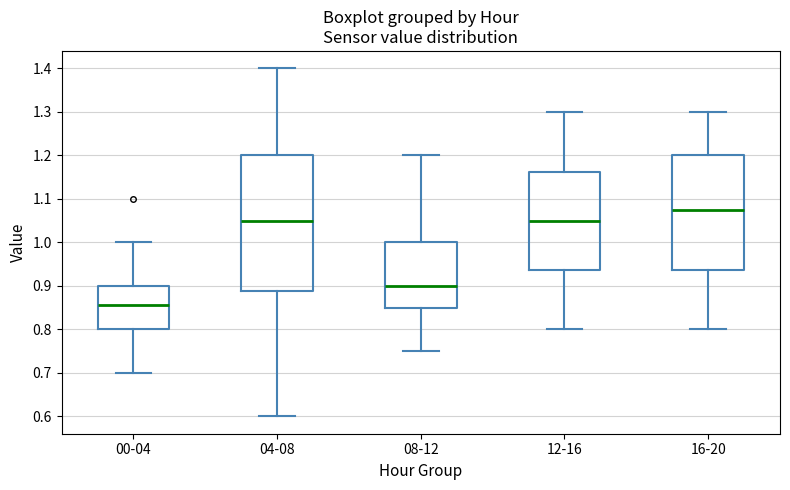

Comparing the boxes themselves (not the whiskers), which one is the tallest?

04-08